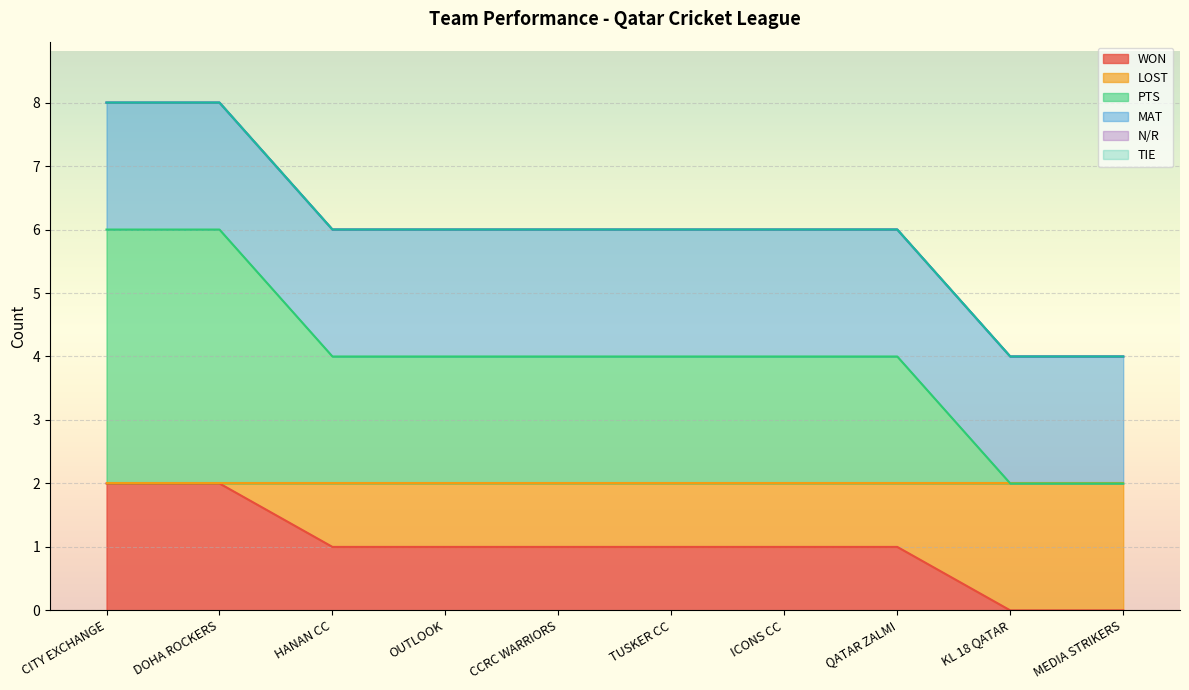

Count the WON values in the range 1 to 2.

8